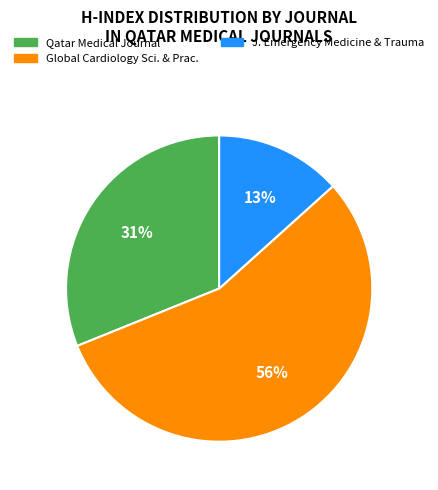

To the nearest percent, what is the average slice percentage?

33%